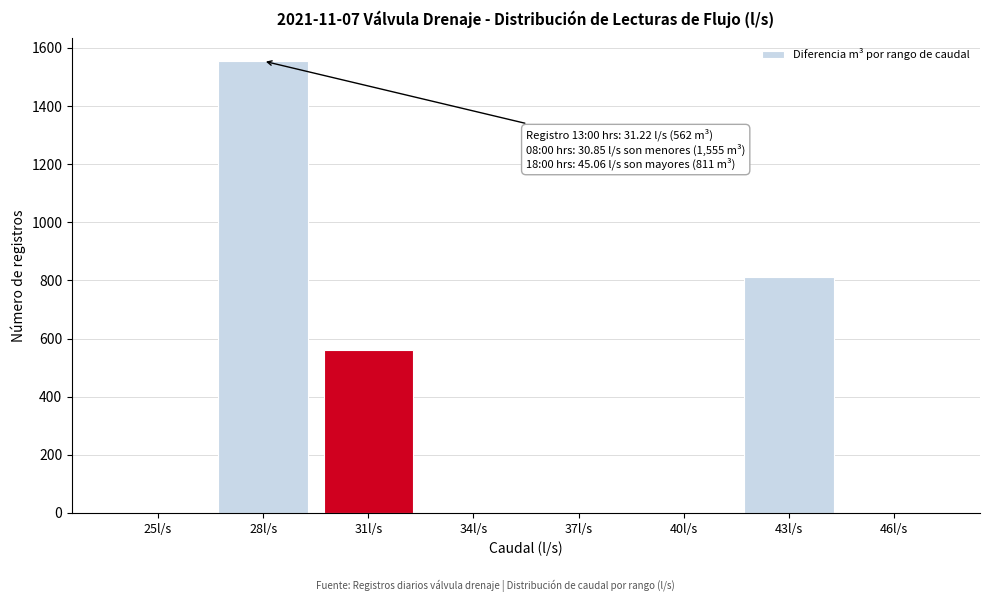

Reading left to right, what are all the values shown in this chart?

25l/s=0	28l/s=1555	31l/s=562	34l/s=0	37l/s=0	40l/s=0	43l/s=811	46l/s=0